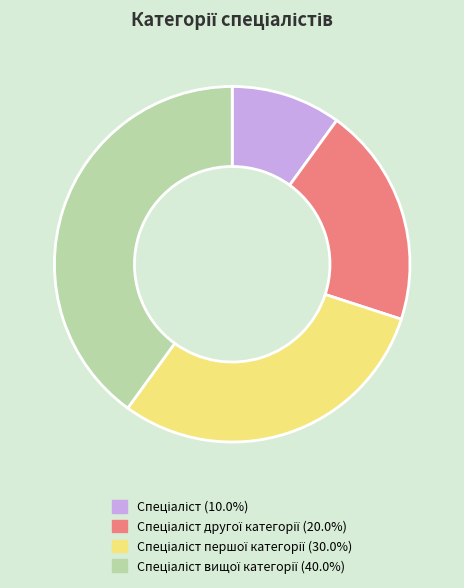

Is there a majority slice in this chart?

No